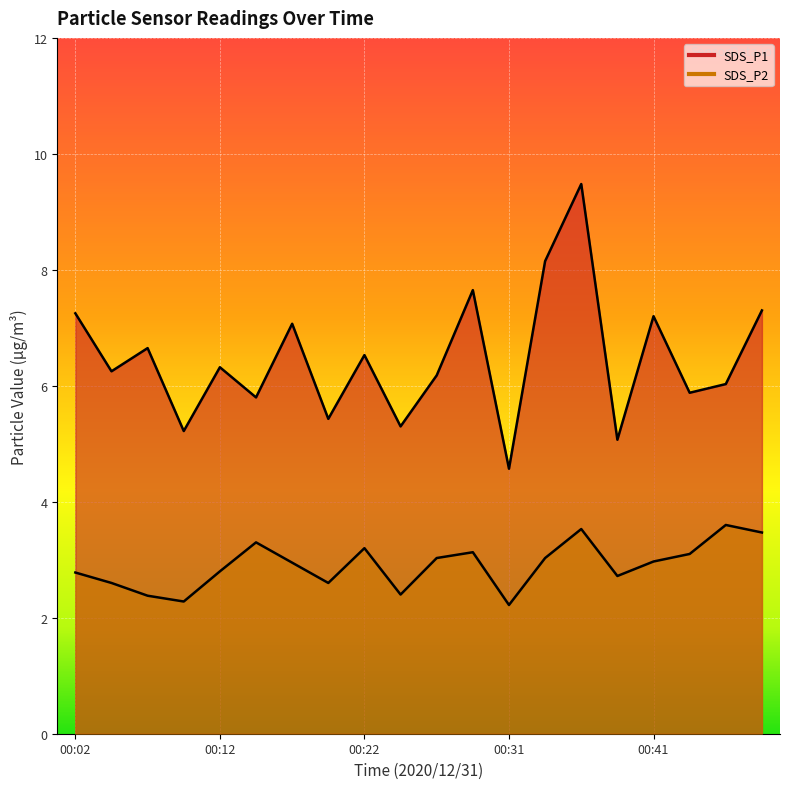

What is the lowest value of the SDS_P1 series?

4.6